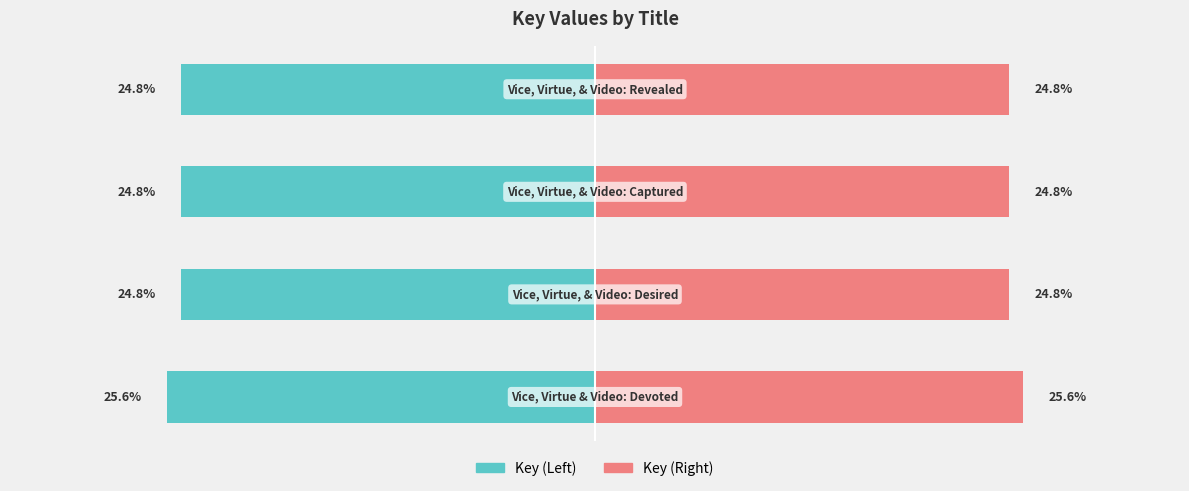

Reading left to right, extract all data points from this chart.

Key (Left): 0=-25.6	1=-24.8	2=-24.8	3=-24.8
Key (Right): 0=25.6	1=24.8	2=24.8	3=24.8